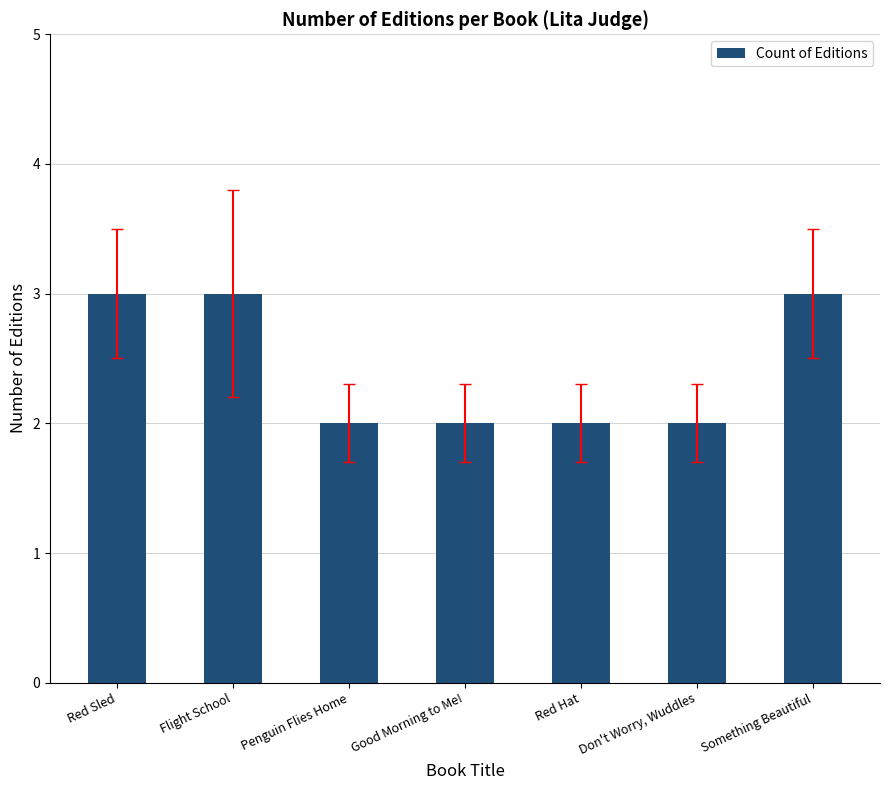

True or false: the data shows 3 at Flight School.

True